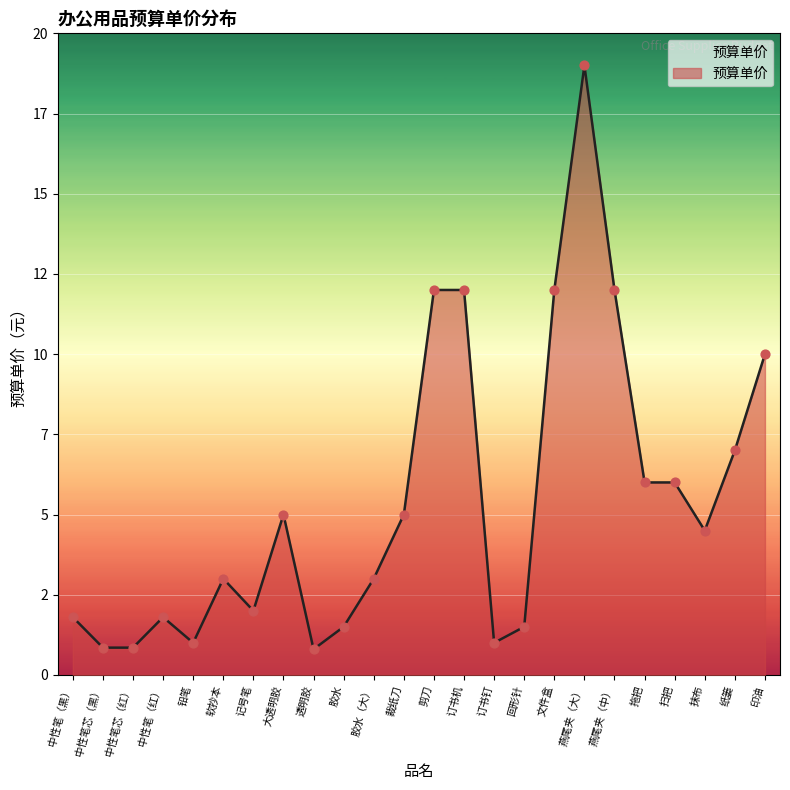

Between 中性笔（红） and 燕尾夹（中）, which is larger?

燕尾夹（中）